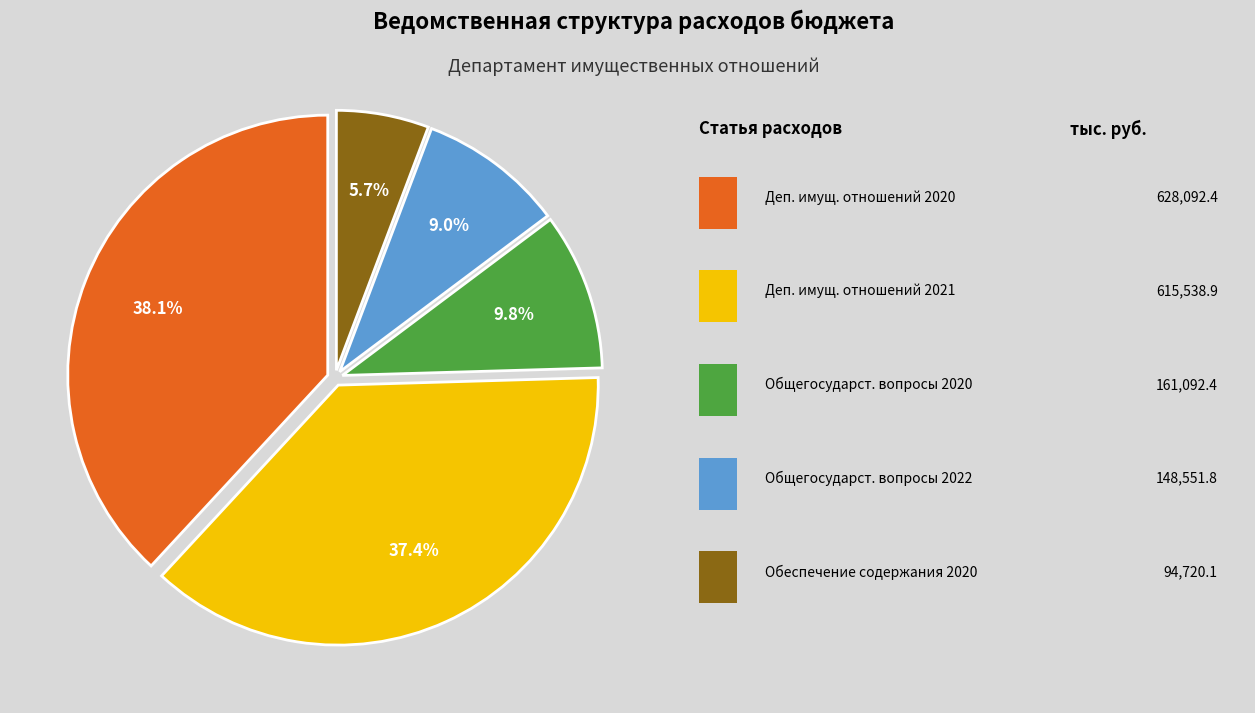

Is there any slice that represents more than half of the pie?

No